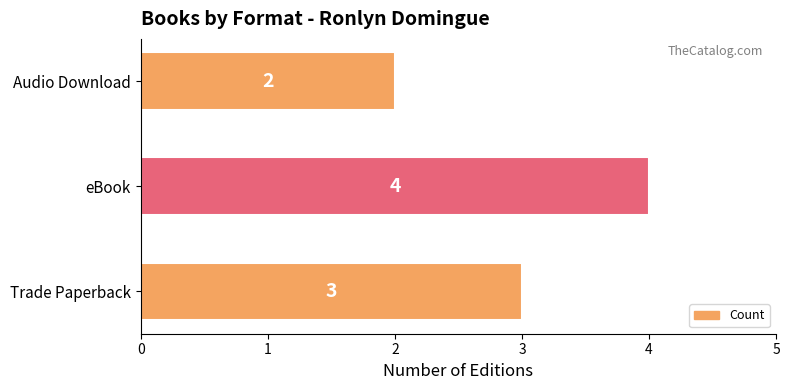

Count the values in the range 2 to 4.

3